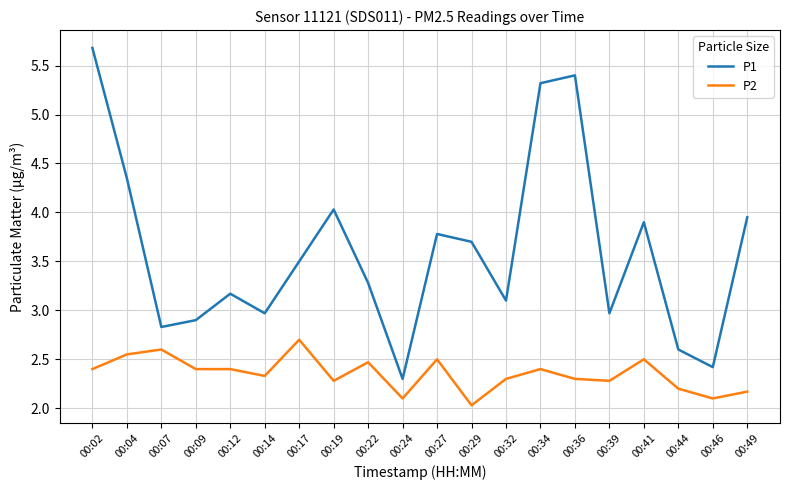

What is the lowest value of the P1 series?

2.3